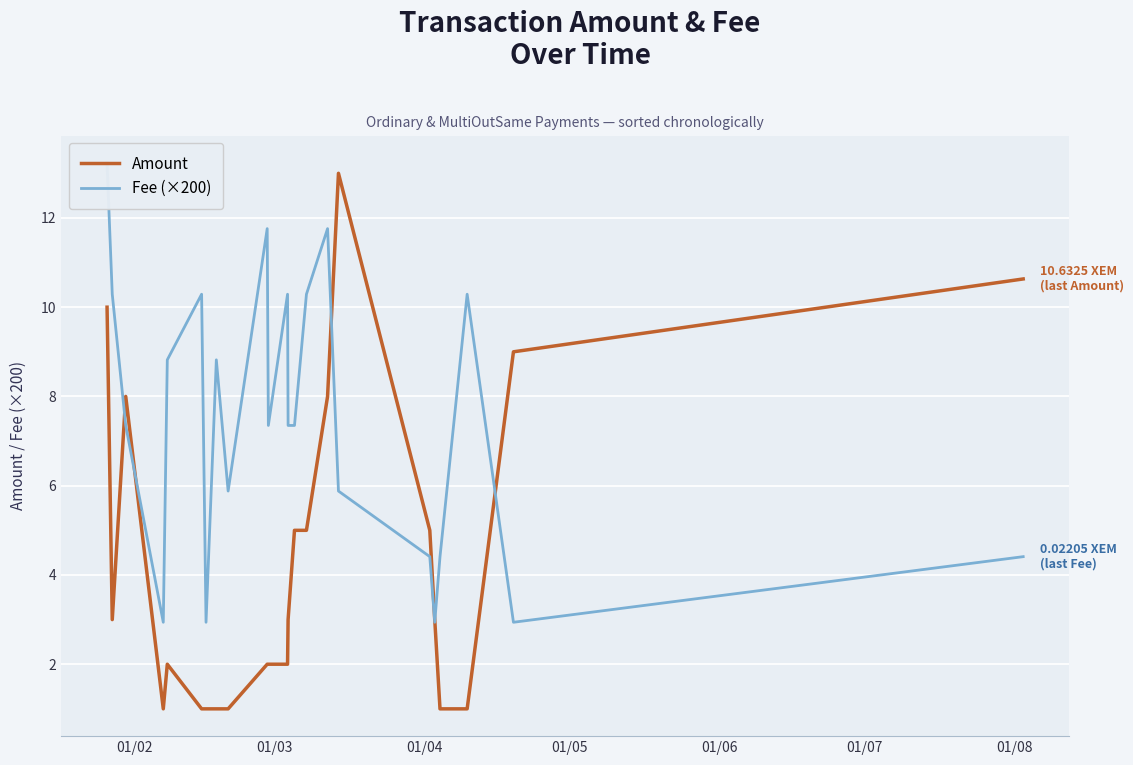

What is the maximum value for Fee (×200)?

13.2